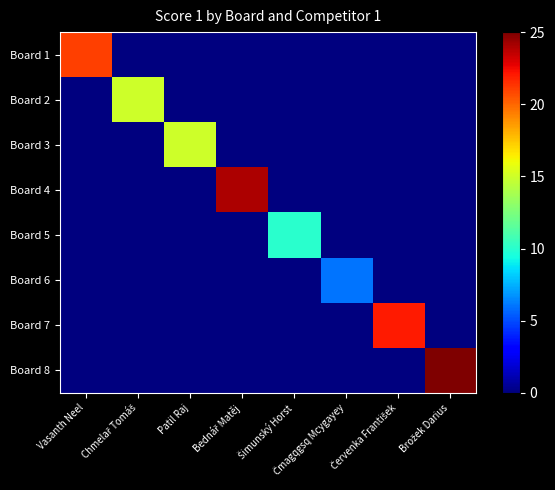

Reading left to right, extract all data points from this chart.

Board 1: Vasanth Neel=21	Chmelař Tomáš=0	Patil Raj=0	Bednář Matěj=0	Šimunský Horst=0	Čmagqgsq Mcygayey=0	Červenka František=0	Brožek Darius=0
Board 2: Vasanth Neel=0	Chmelař Tomáš=15	Patil Raj=0	Bednář Matěj=0	Šimunský Horst=0	Čmagqgsq Mcygayey=0	Červenka František=0	Brožek Darius=0
Board 3: Vasanth Neel=0	Chmelař Tomáš=0	Patil Raj=15	Bednář Matěj=0	Šimunský Horst=0	Čmagqgsq Mcygayey=0	Červenka František=0	Brožek Darius=0
Board 4: Vasanth Neel=0	Chmelař Tomáš=0	Patil Raj=0	Bednář Matěj=24	Šimunský Horst=0	Čmagqgsq Mcygayey=0	Červenka František=0	Brožek Darius=0
Board 5: Vasanth Neel=0	Chmelař Tomáš=0	Patil Raj=0	Bednář Matěj=0	Šimunský Horst=10	Čmagqgsq Mcygayey=0	Červenka František=0	Brožek Darius=0
Board 6: Vasanth Neel=0	Chmelař Tomáš=0	Patil Raj=0	Bednář Matěj=0	Šimunský Horst=0	Čmagqgsq Mcygayey=6	Červenka František=0	Brožek Darius=0
Board 7: Vasanth Neel=0	Chmelař Tomáš=0	Patil Raj=0	Bednář Matěj=0	Šimunský Horst=0	Čmagqgsq Mcygayey=0	Červenka František=22	Brožek Darius=0
Board 8: Vasanth Neel=0	Chmelař Tomáš=0	Patil Raj=0	Bednář Matěj=0	Šimunský Horst=0	Čmagqgsq Mcygayey=0	Červenka František=0	Brožek Darius=25